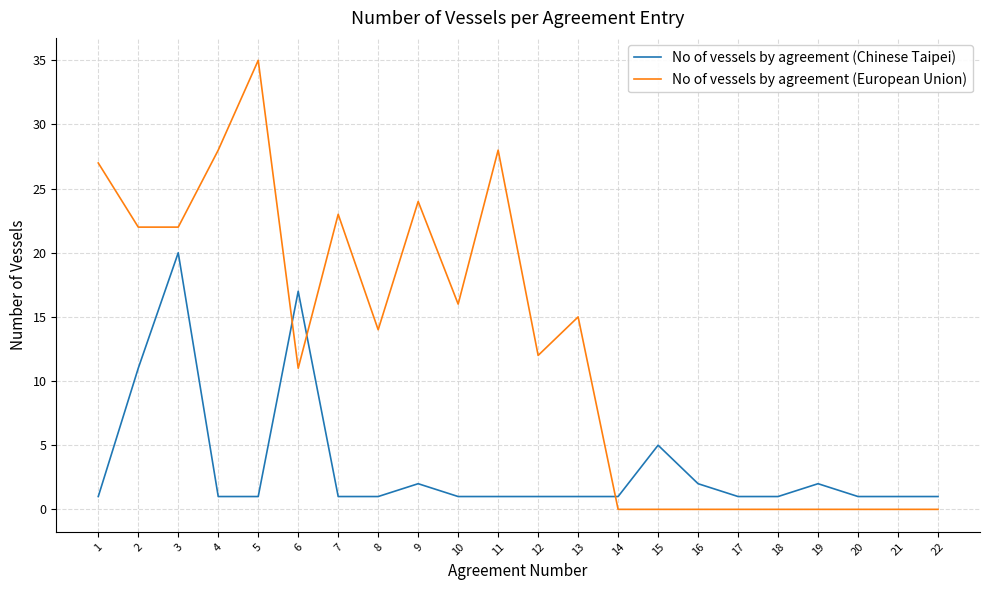

Which series has the widest spread of values?

No of vessels by agreement (European Union)